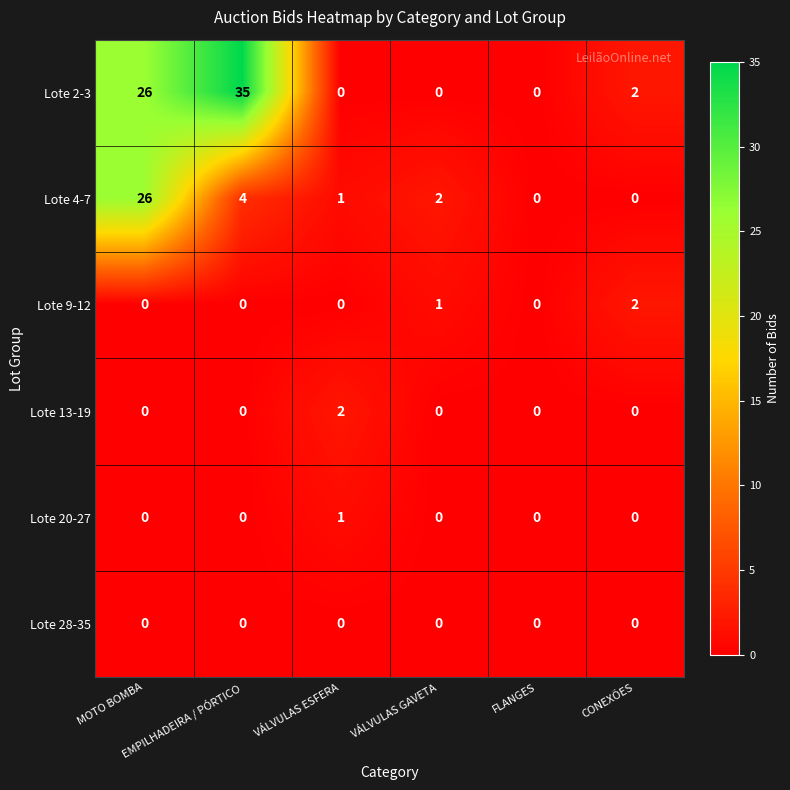

How many Lote 13-19 values are between 0 and 1?

5